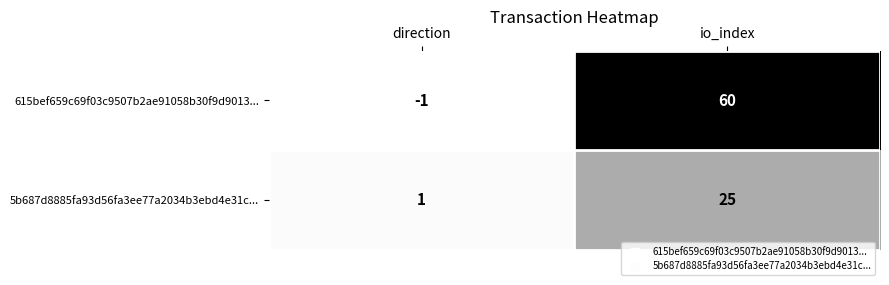

Reading right to left, list all the values displayed in this chart.

615bef659c69f03c9507b2ae91058b30f9d9013...: io_index=60	direction=-1
5b687d8885fa93d56fa3ee77a2034b3ebd4e31c...: io_index=25	direction=1